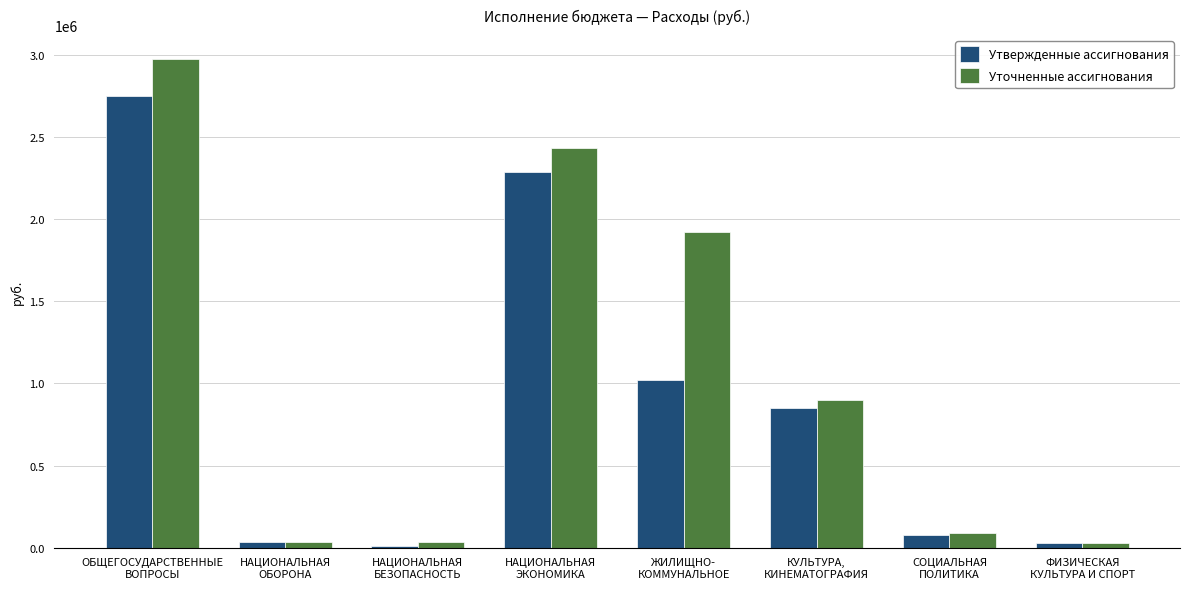

Rank the series by their average value, from lowest to highest.

Утвержденные ассигнования, Уточненные ассигнования